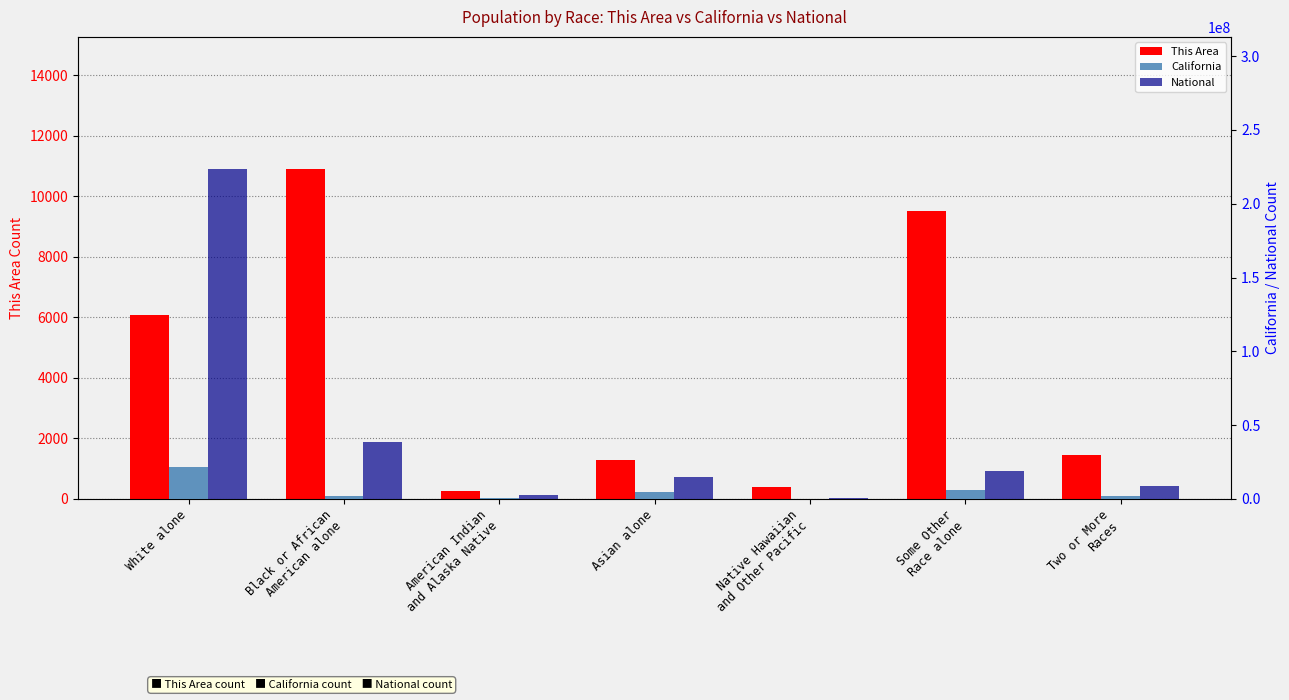

The California series shows 9032987 at Some Other
Race alone. True or false?

False